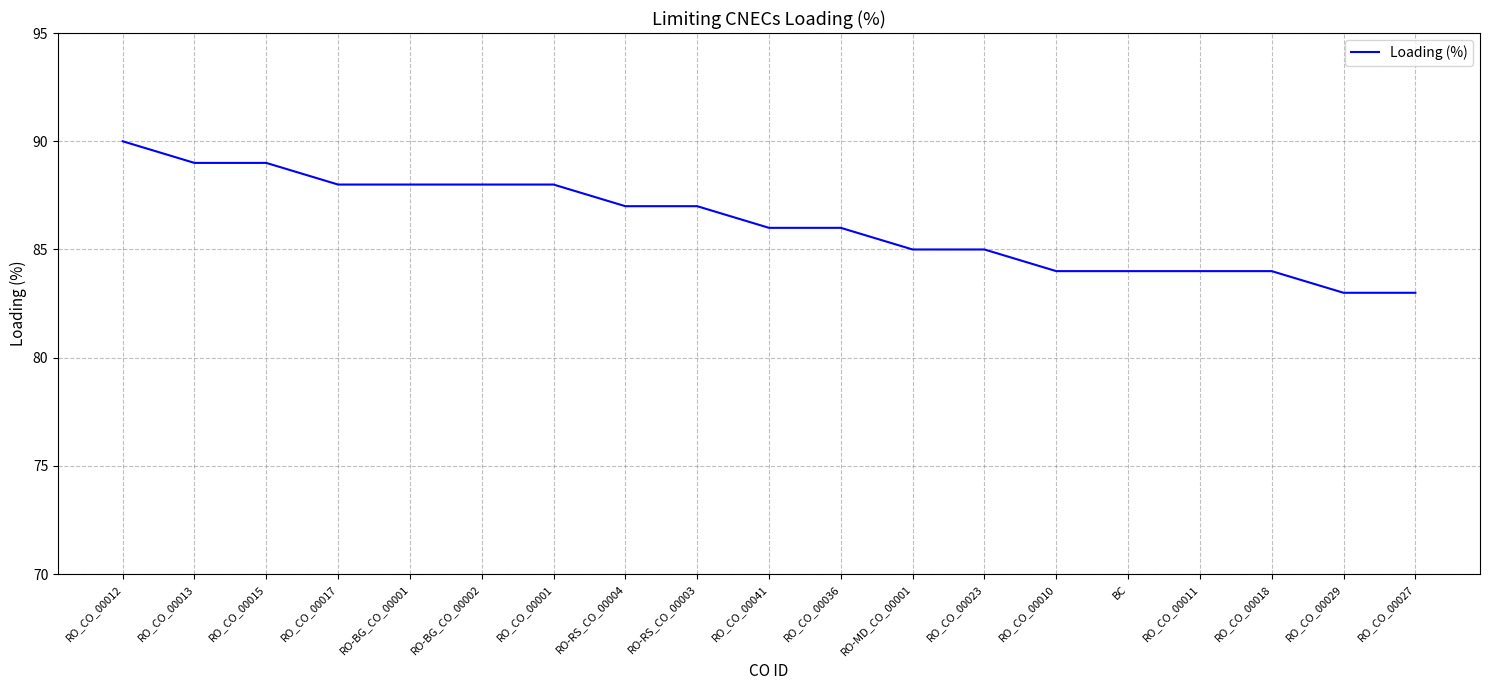

How many lines are shown in the chart?

1